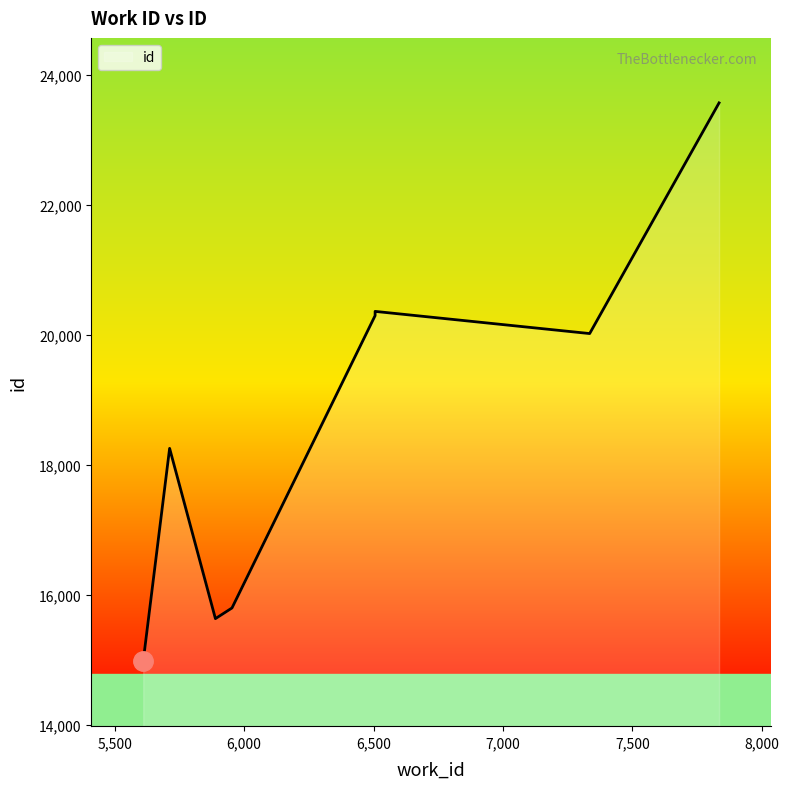

What is the change in value from 5889 to 6506?

+4686